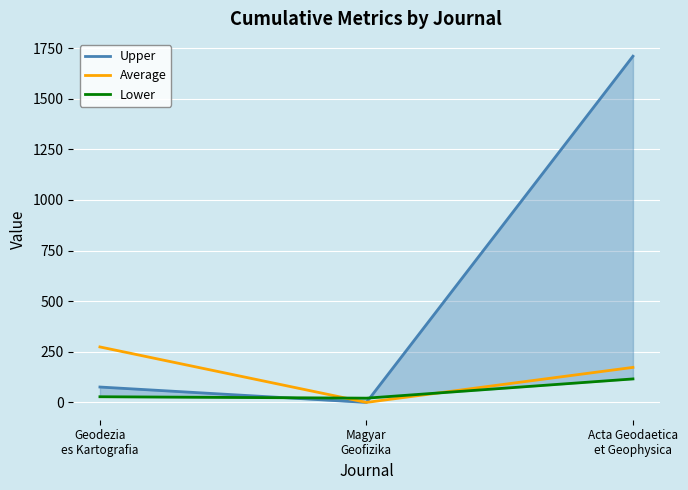

At which label is Upper closest to 855?

Geodezia
es Kartografia